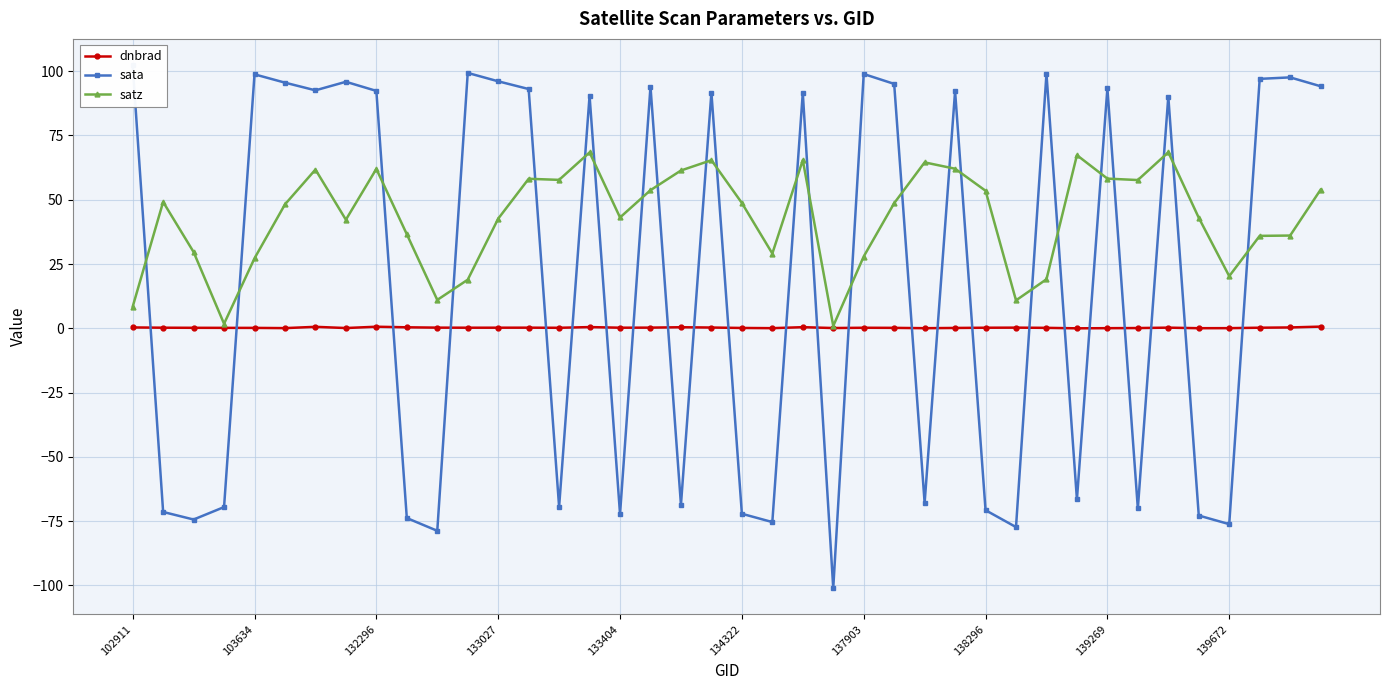

What is the spread (max minus min) of values at 22?

91.2